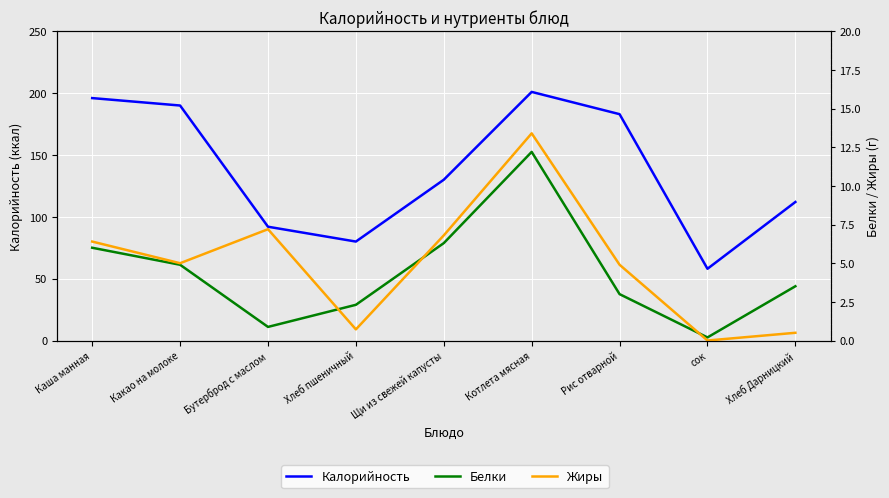

How many data points in Белки are less than 3?

3